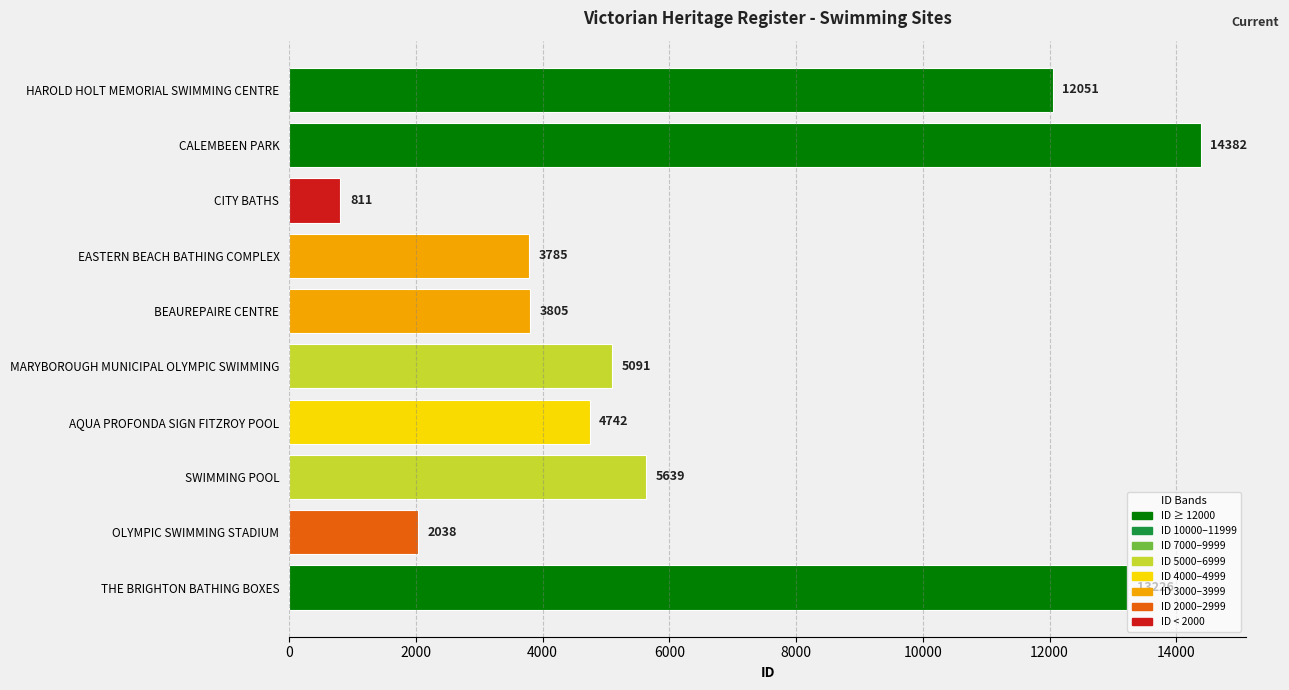

Reading bottom to top, extract all data points from this chart.

13226	2038	5639	4742	5091	3805	3785	811	14382	12051